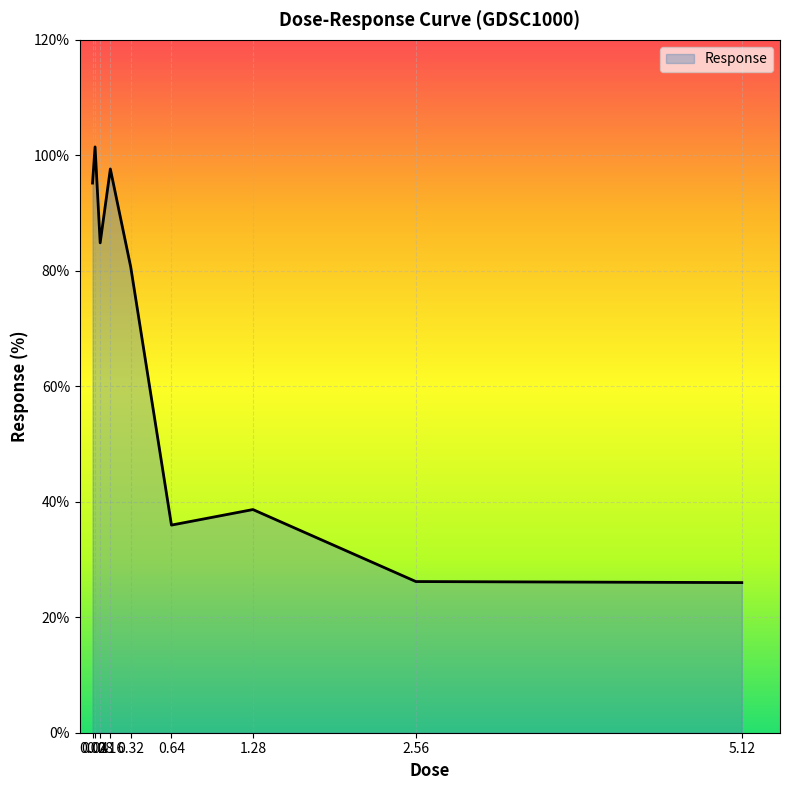

What is the difference between the values at 0.02 and 0.08?

10.4